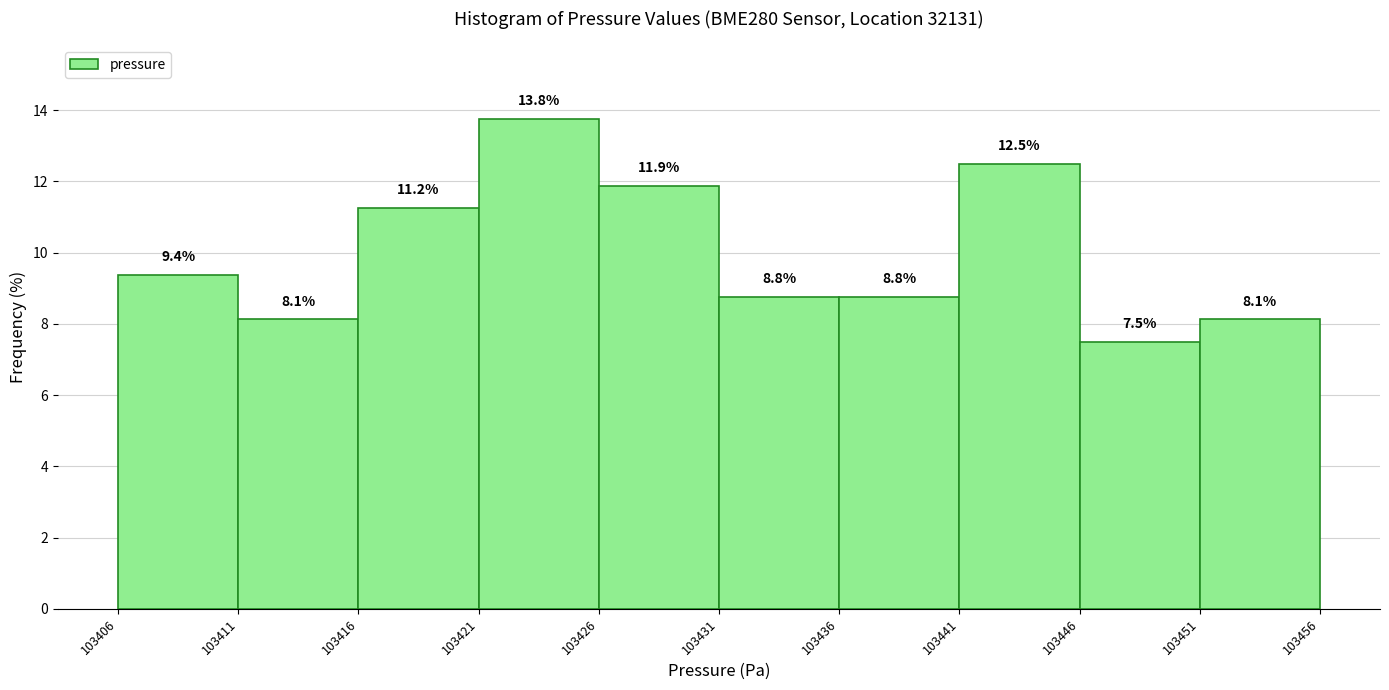

What is the height of the bar covering 103411 to 103416 on the x-axis?

8.1